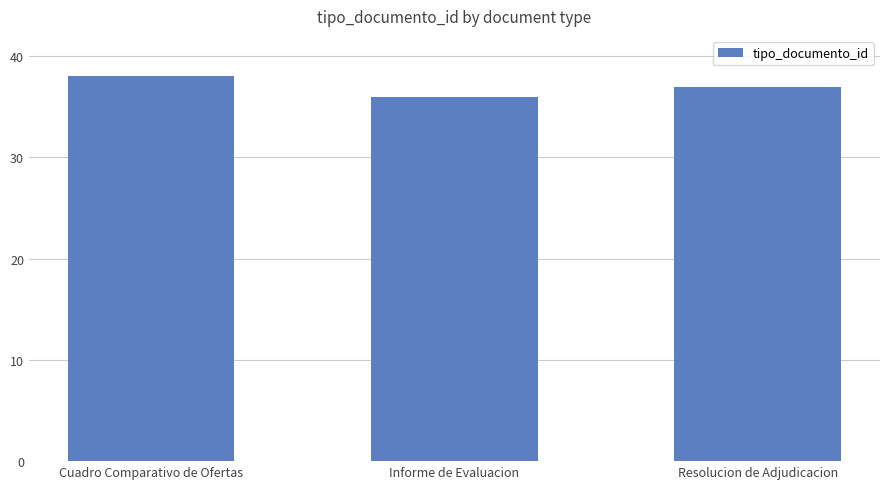

Is it true that the value at Informe de Evaluacion is 36?

True